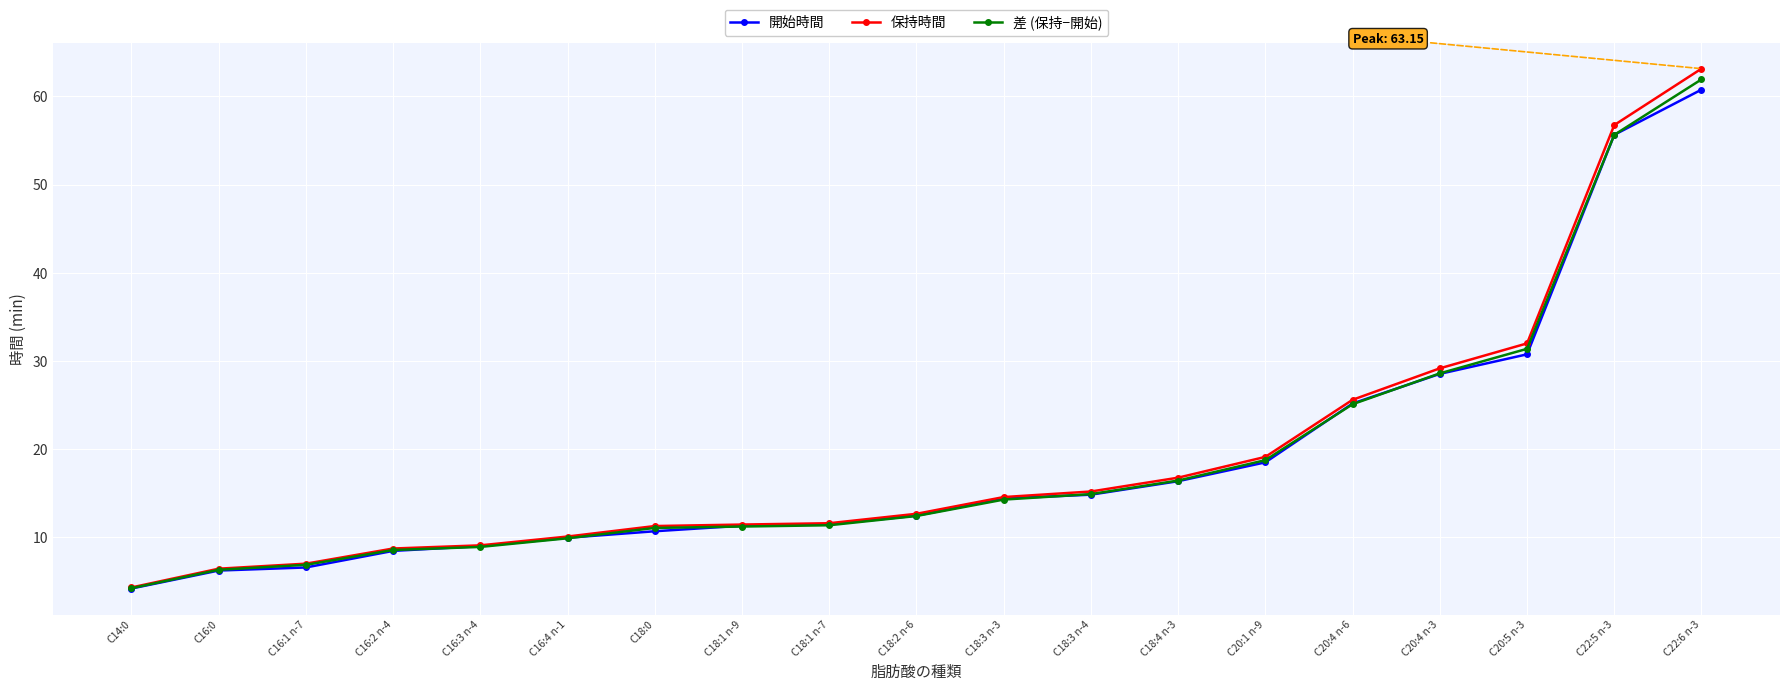

Does the chart display data point markers on the line(s)?

Yes